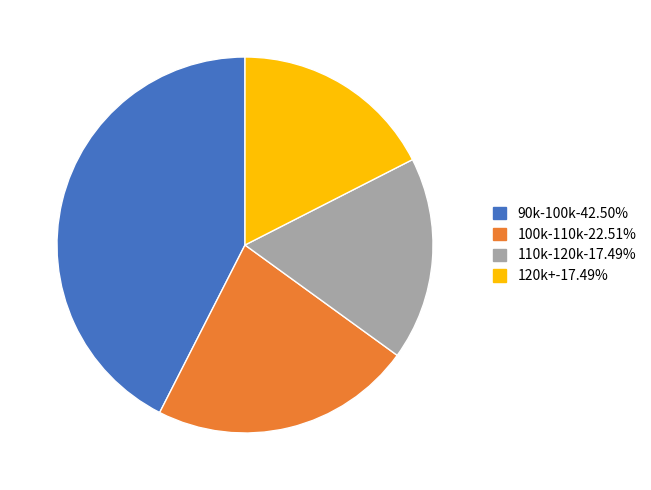

Does any single category account for the majority?

No